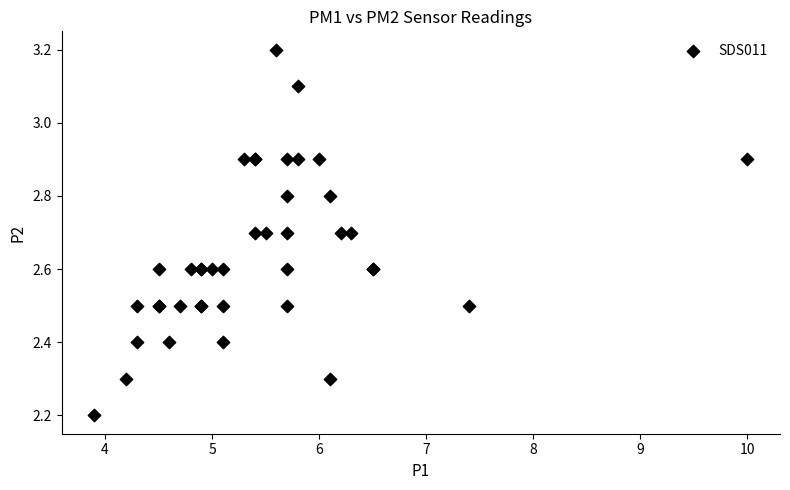

What Y value in the scatter plot is closest to 2?

2.2